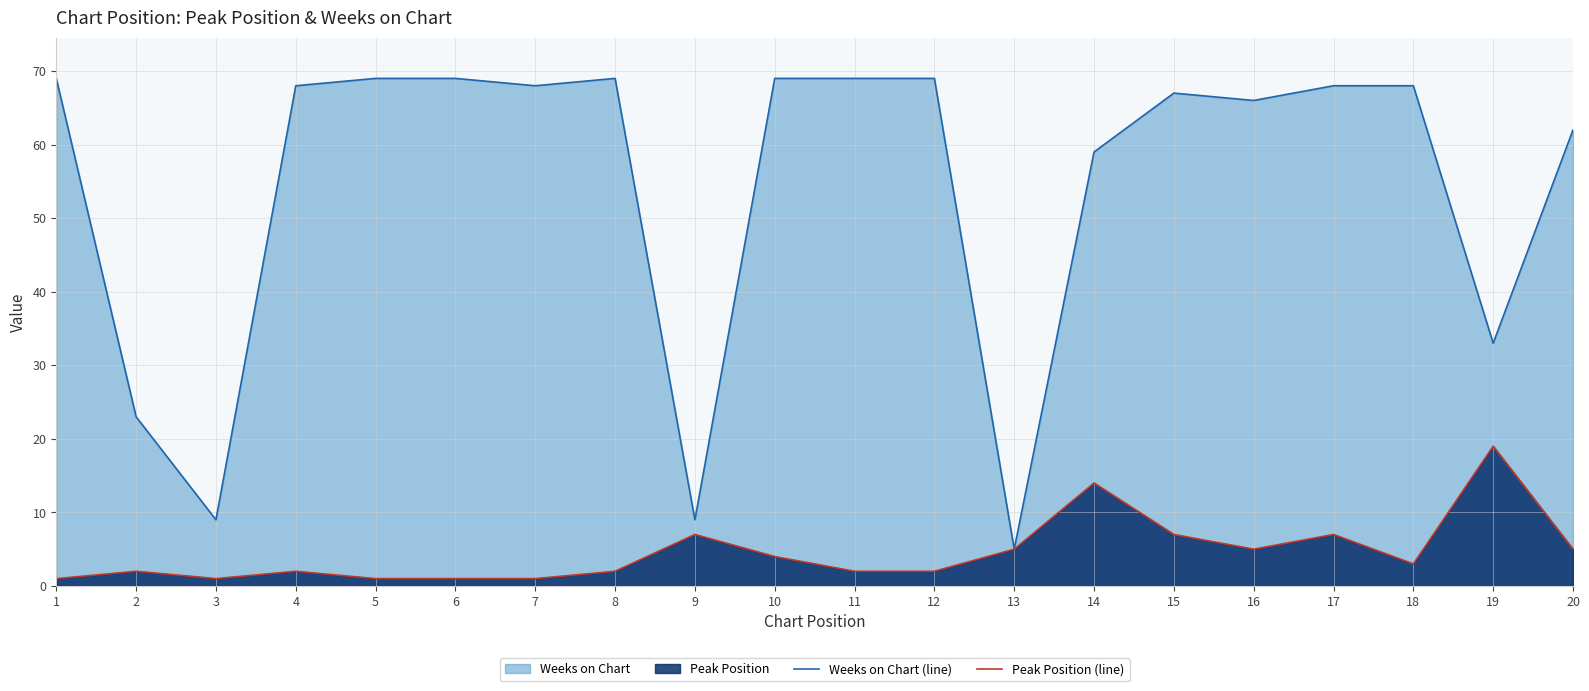

Which series has the largest total across all categories?

Weeks on Chart (line)